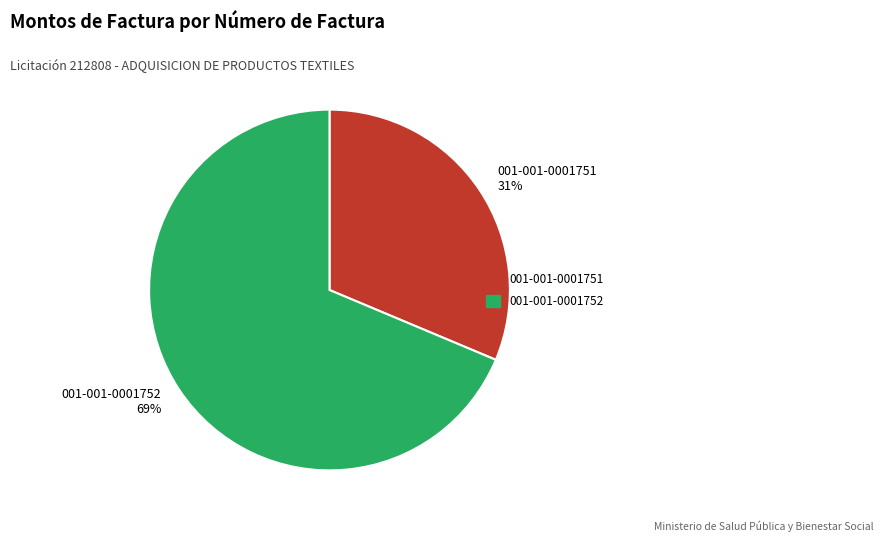

How many slices are in this pie chart?

2